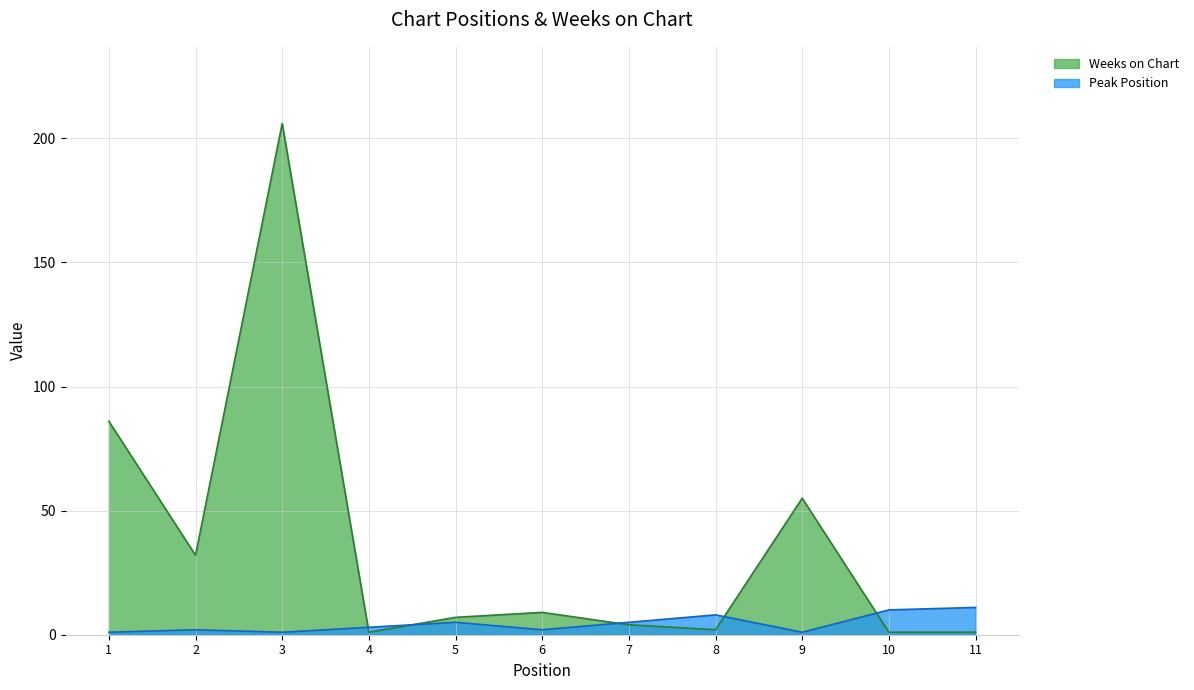

Where do Weeks on Chart and Peak Position first cross each other?

3 and 4